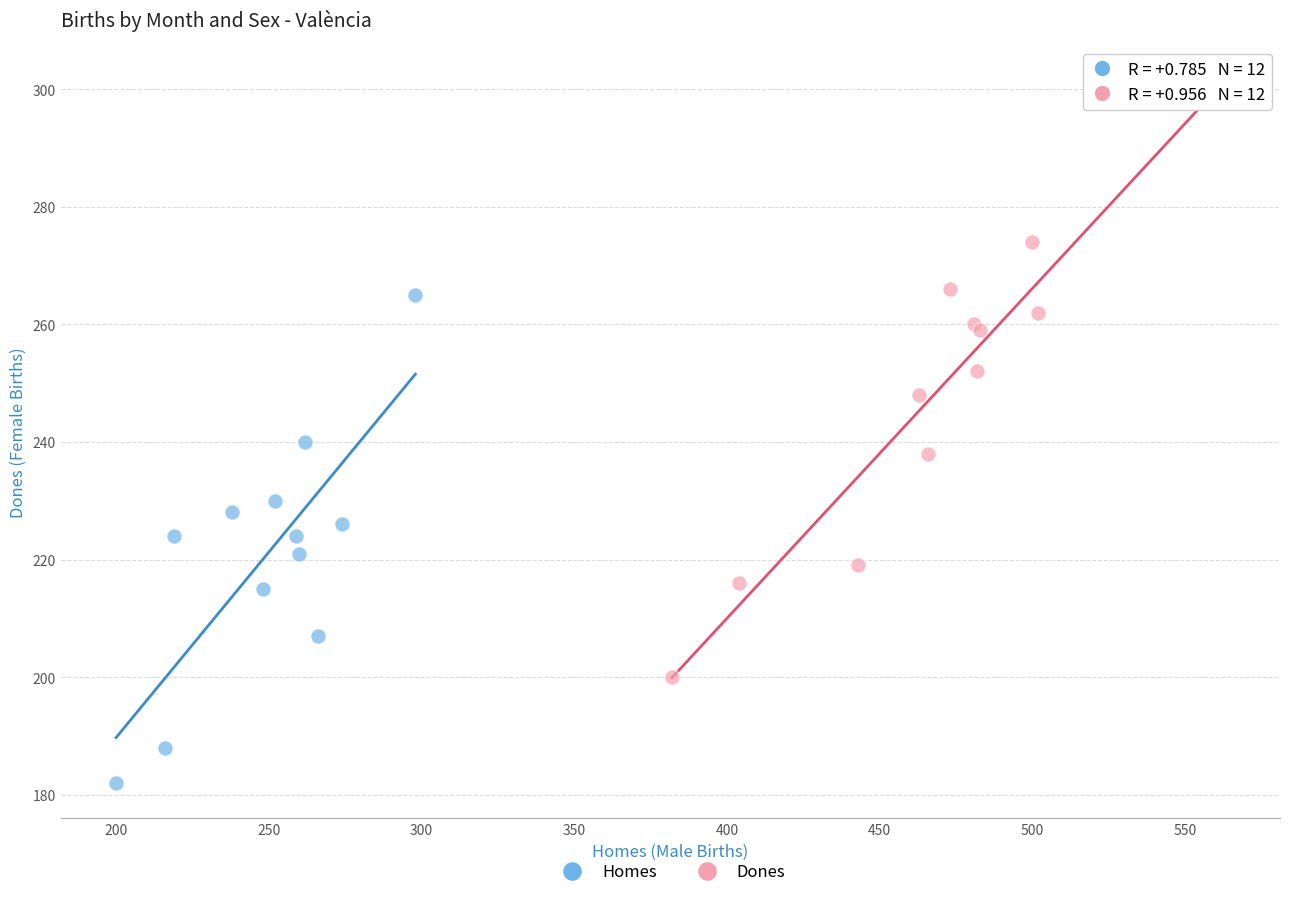

Which series contains the highest Y value?

Dones